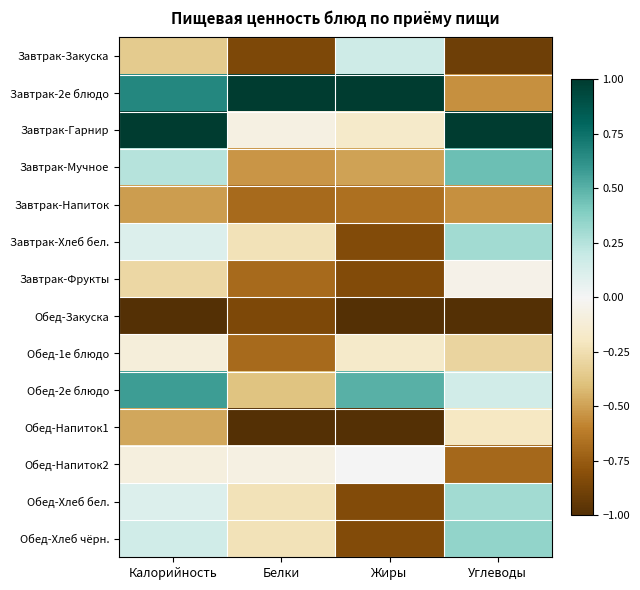

What is the spread (max minus min) of values at Калорийность?

2.0